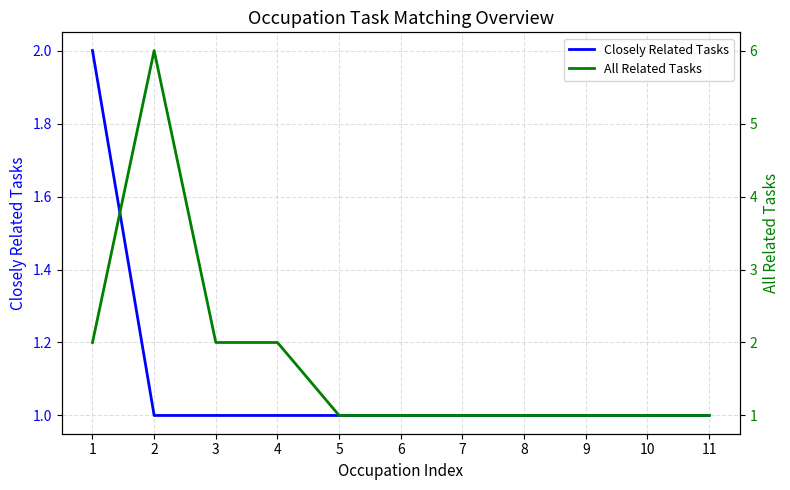

How many lines are shown in the chart?

2